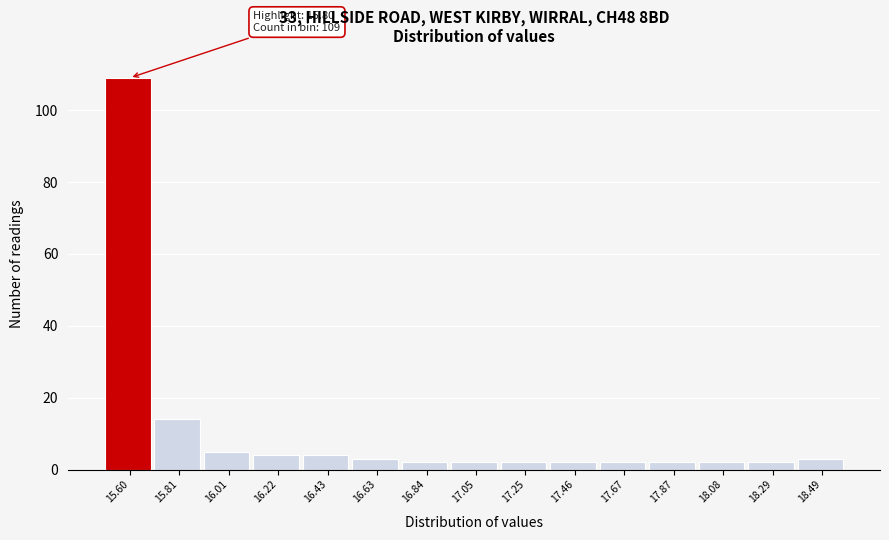

Reading left to right, transcribe all the data shown in this chart.

109	14	5	4	4	3	2	2	2	2	2	2	2	2	3